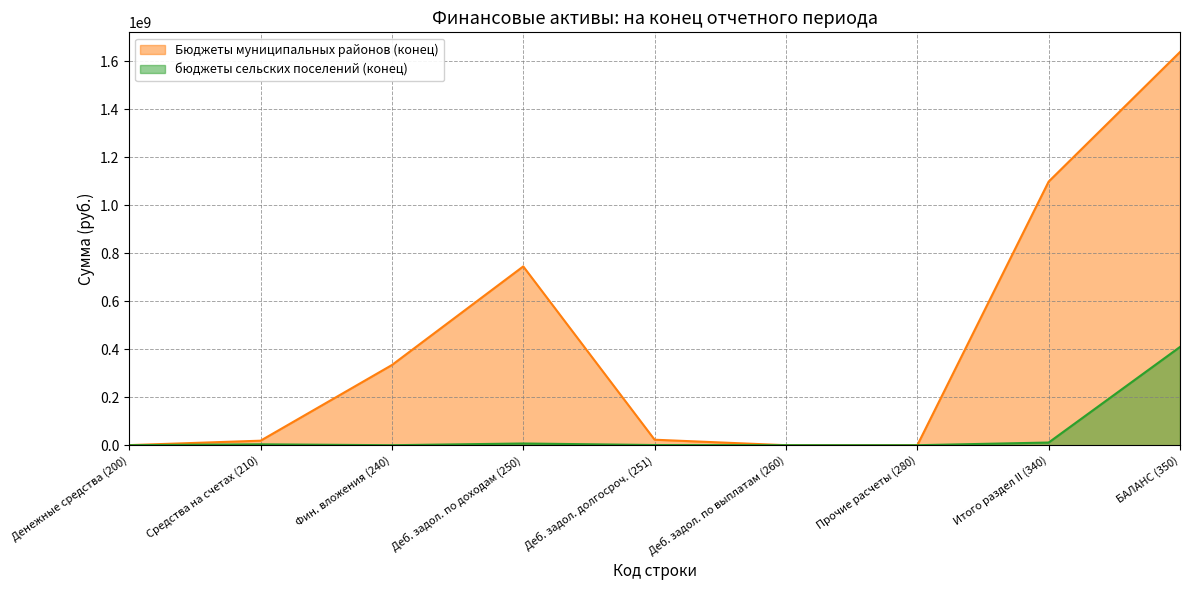

Rank the series by their average value, from lowest to highest.

бюджеты сельских поселений (конец), Бюджеты муниципальных районов (конец)